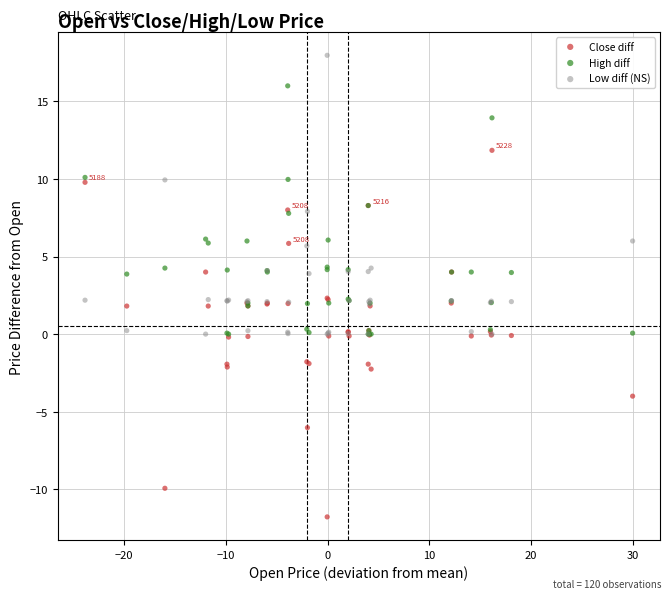

What are all the series names shown in the legend?

Close diff, High diff, Low diff (NS)